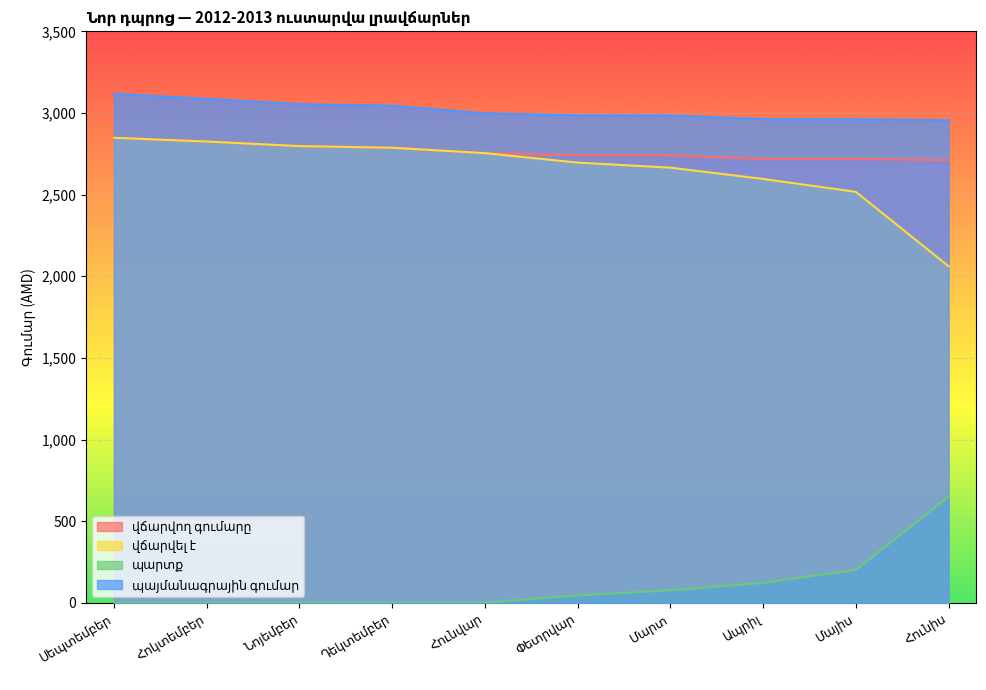

What is the value of the պարտք point at the 6th from the left?

45